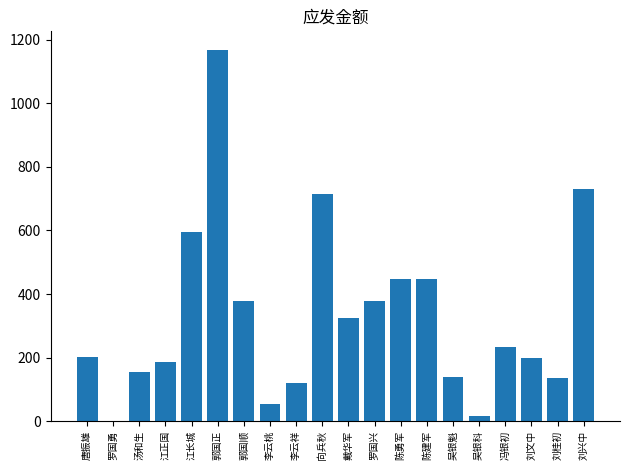

Where does the data first go above 232?

江长城